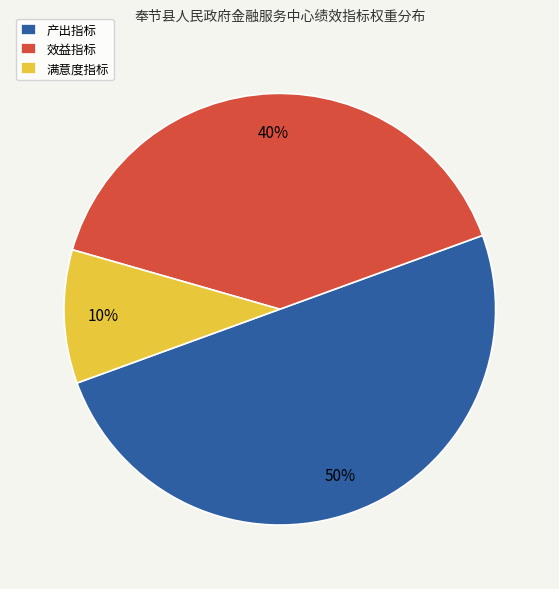

Does 效益指标 represent more than half of the total?

No